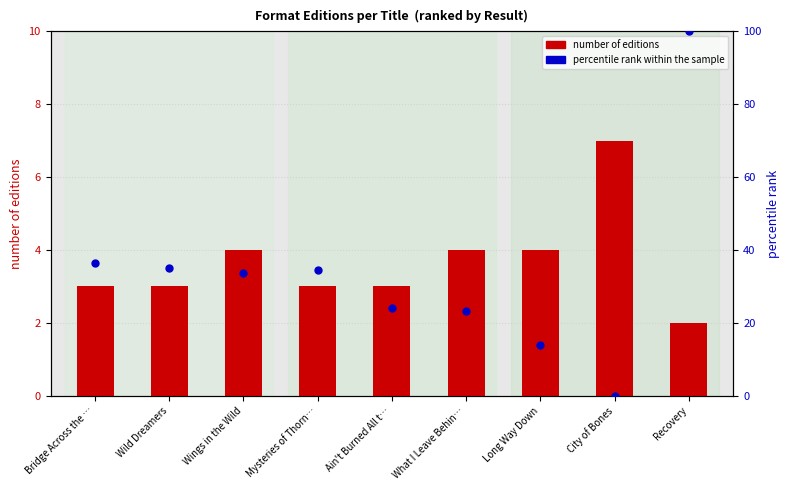

What are all the series names shown in the legend?

number of editions, percentile rank within the sample